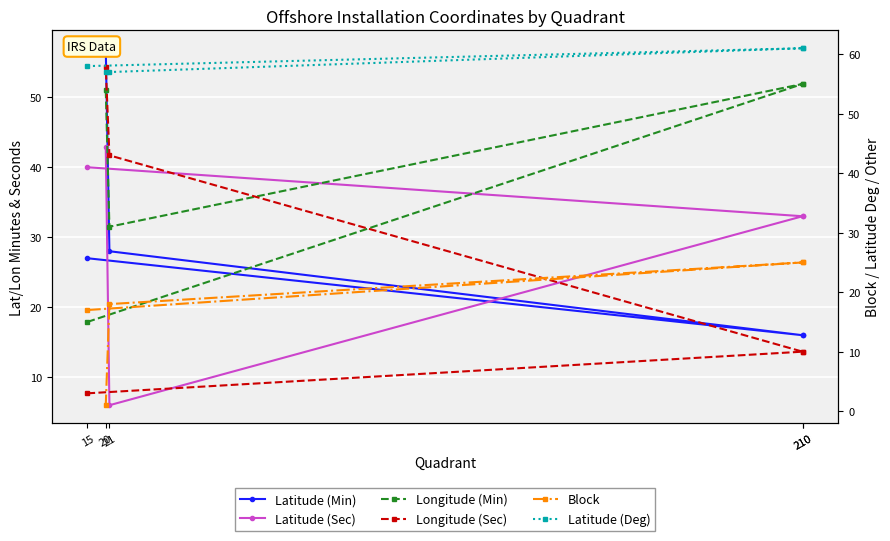

Reading left to right, list all the values displayed in this chart.

Latitude (Min): 27.0	16.0	16.0	28.0	57.0
Latitude (Sec): 40.0	33.0	33.0	6.0	42.9
Longitude (Min): 15.0	55.0	55.0	31.0	54.0
Longitude (Sec): 3.0	10.0	10.0	43.0	57.9
Block: 17.0	25.0	25.0	18.0	1.0
Latitude (Deg): 58.0	61.0	61.0	57.0	57.0